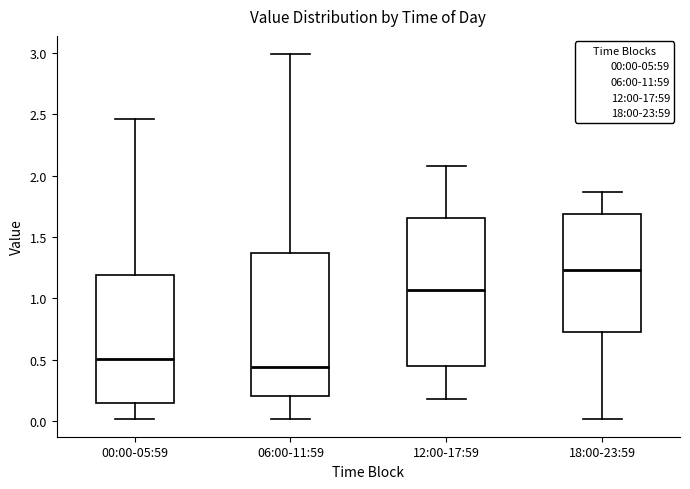

Reading left to right, read every box against the y-axis: the position of its median line, the range the box covers, and the ends of its whiskers. The values are not printed on the chart, so give them approximately, as read against the axis.

00:00-05:59: median 0.50, box 0.15 to 1.20, whiskers 0.00 to 2.45
06:00-11:59: median 0.45, box 0.20 to 1.35, whiskers 0.00 to 3.00
12:00-17:59: median 1.05, box 0.45 to 1.65, whiskers 0.20 to 2.10
18:00-23:59: median 1.25, box 0.75 to 1.70, whiskers 0.00 to 1.85